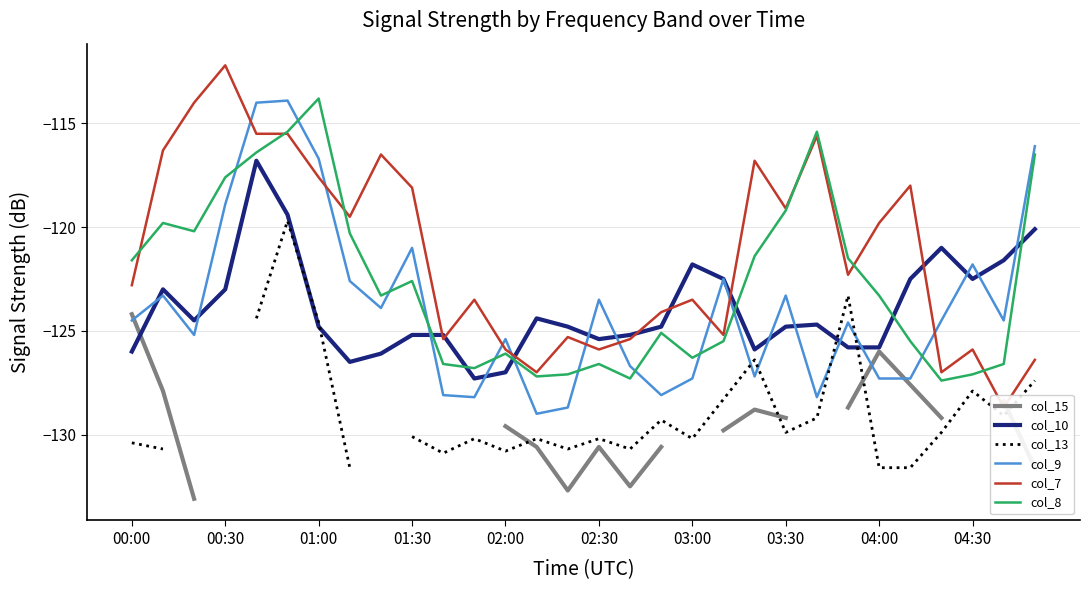

The col_10 series shows -72.5 at 04:30. True or false?

False